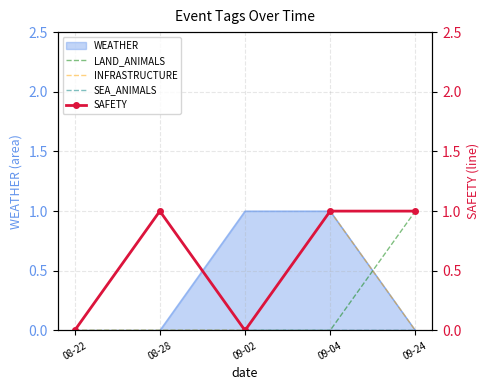

True or false: INFRASTRUCTURE has a value of 0 at 09-24.

False